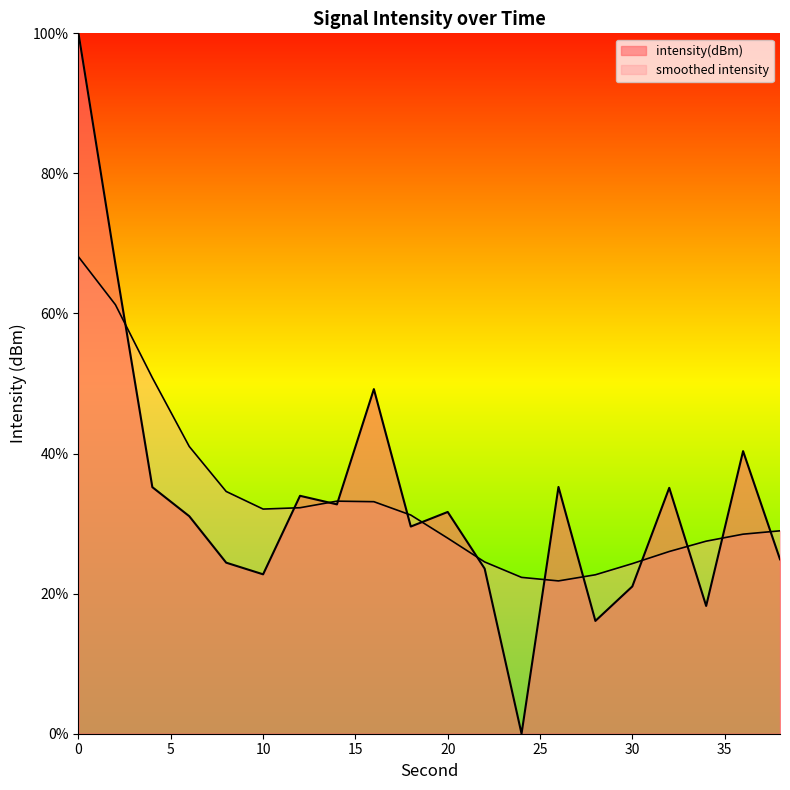

What is the difference between the values at 18 and 4?

5.6